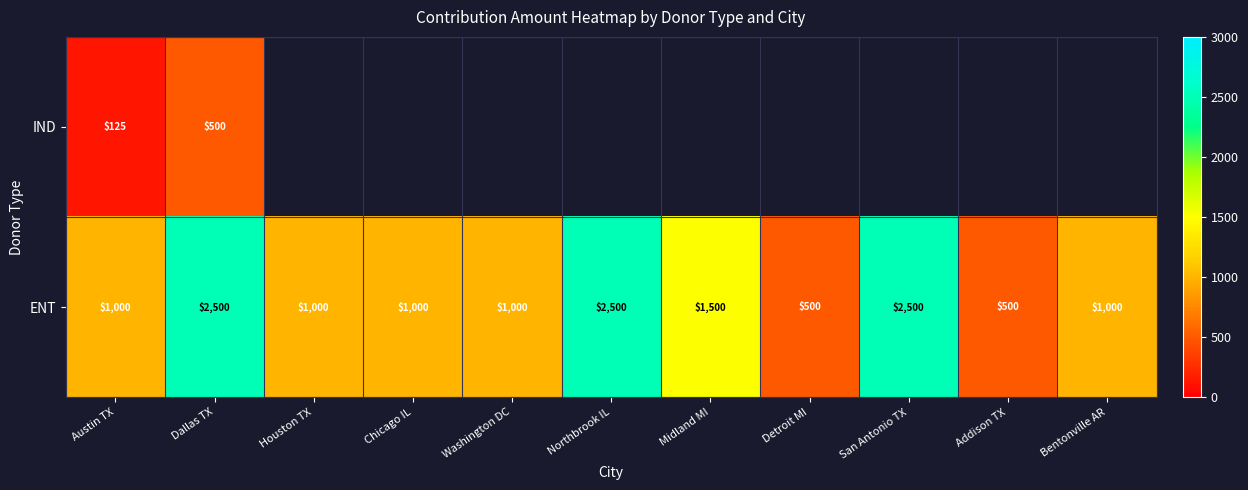

What is the sum of the ENT values at Washington DC and Austin TX?

2000